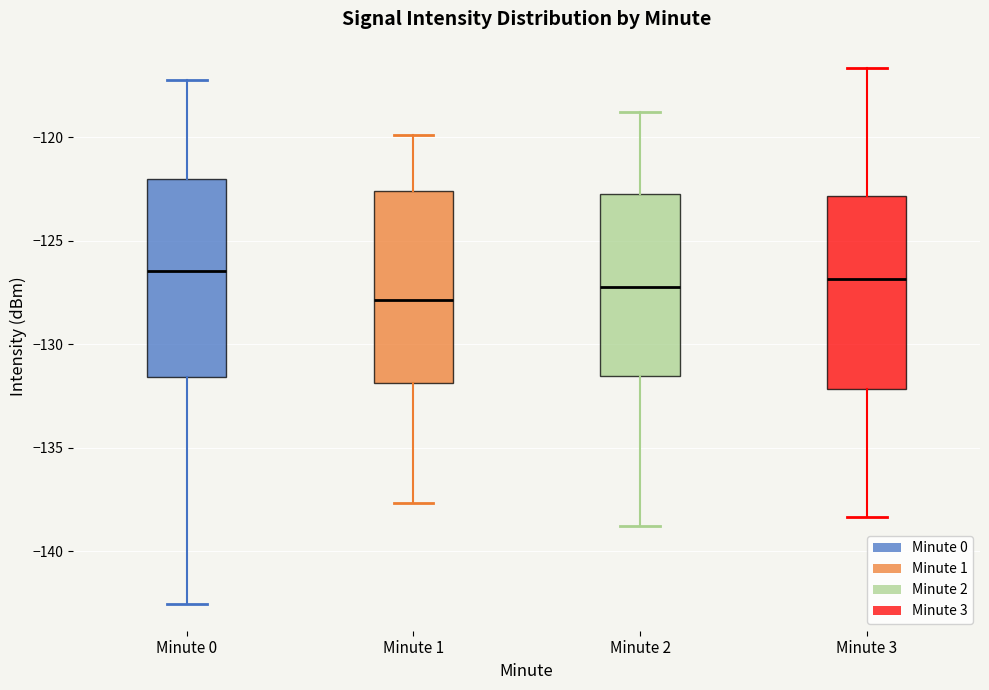

Which box has the lowest median line?

Minute 1